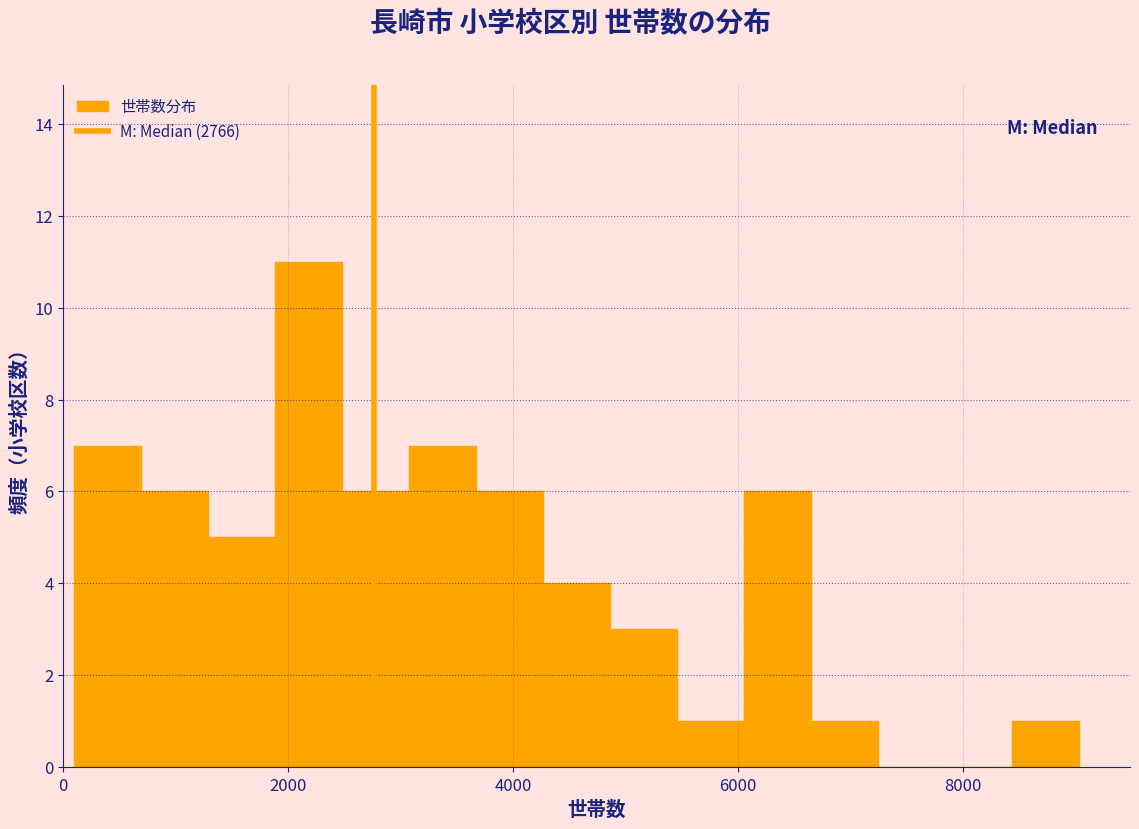

Around what value on the x-axis is the tallest bar? Give the approximate position of its centre, as read against the axis.

2200